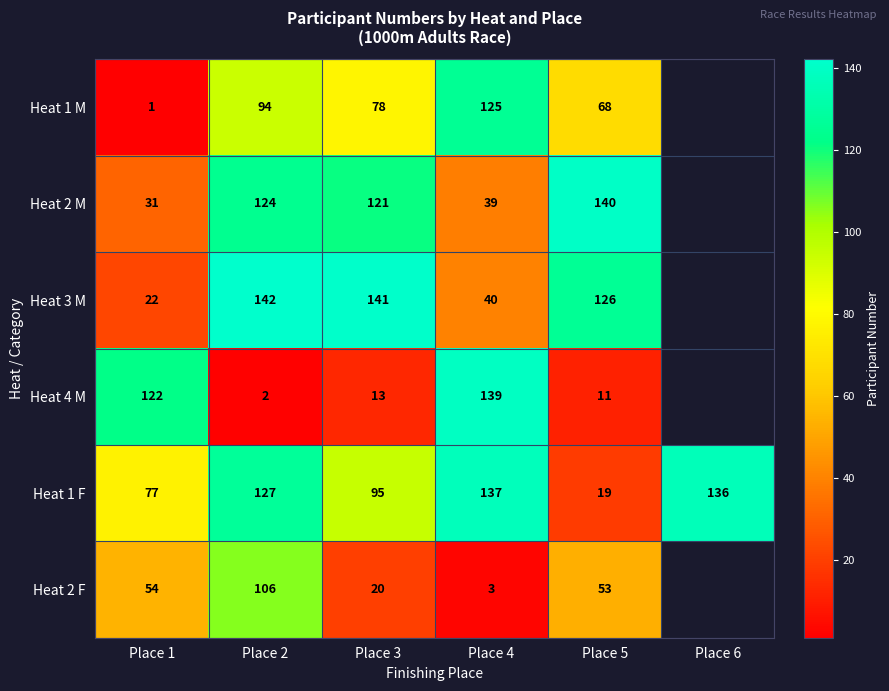

At which category does the chart reach its peak across all series?

Place 2